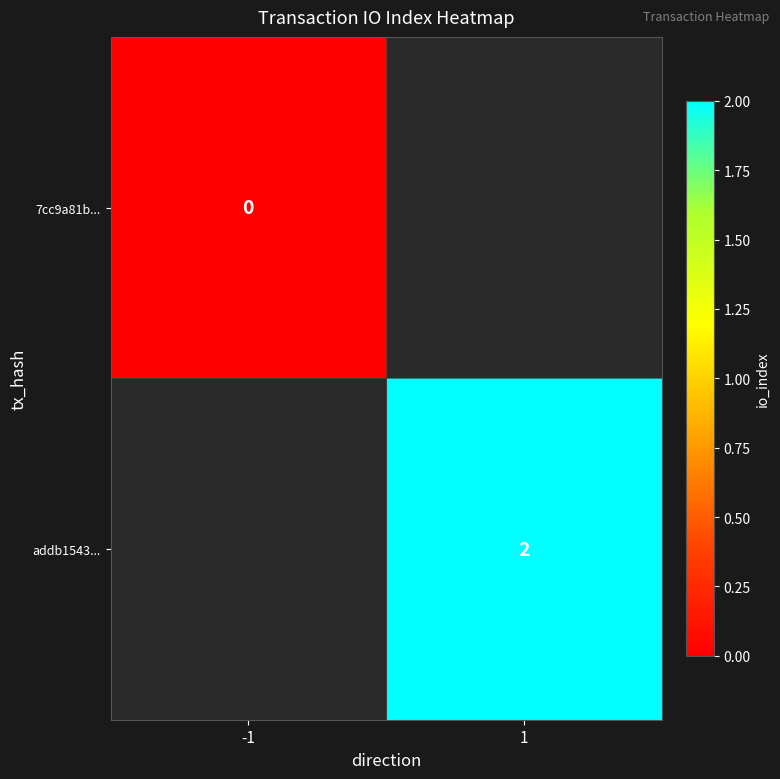

Is it true that addb1543... equals 0 at 1?

False